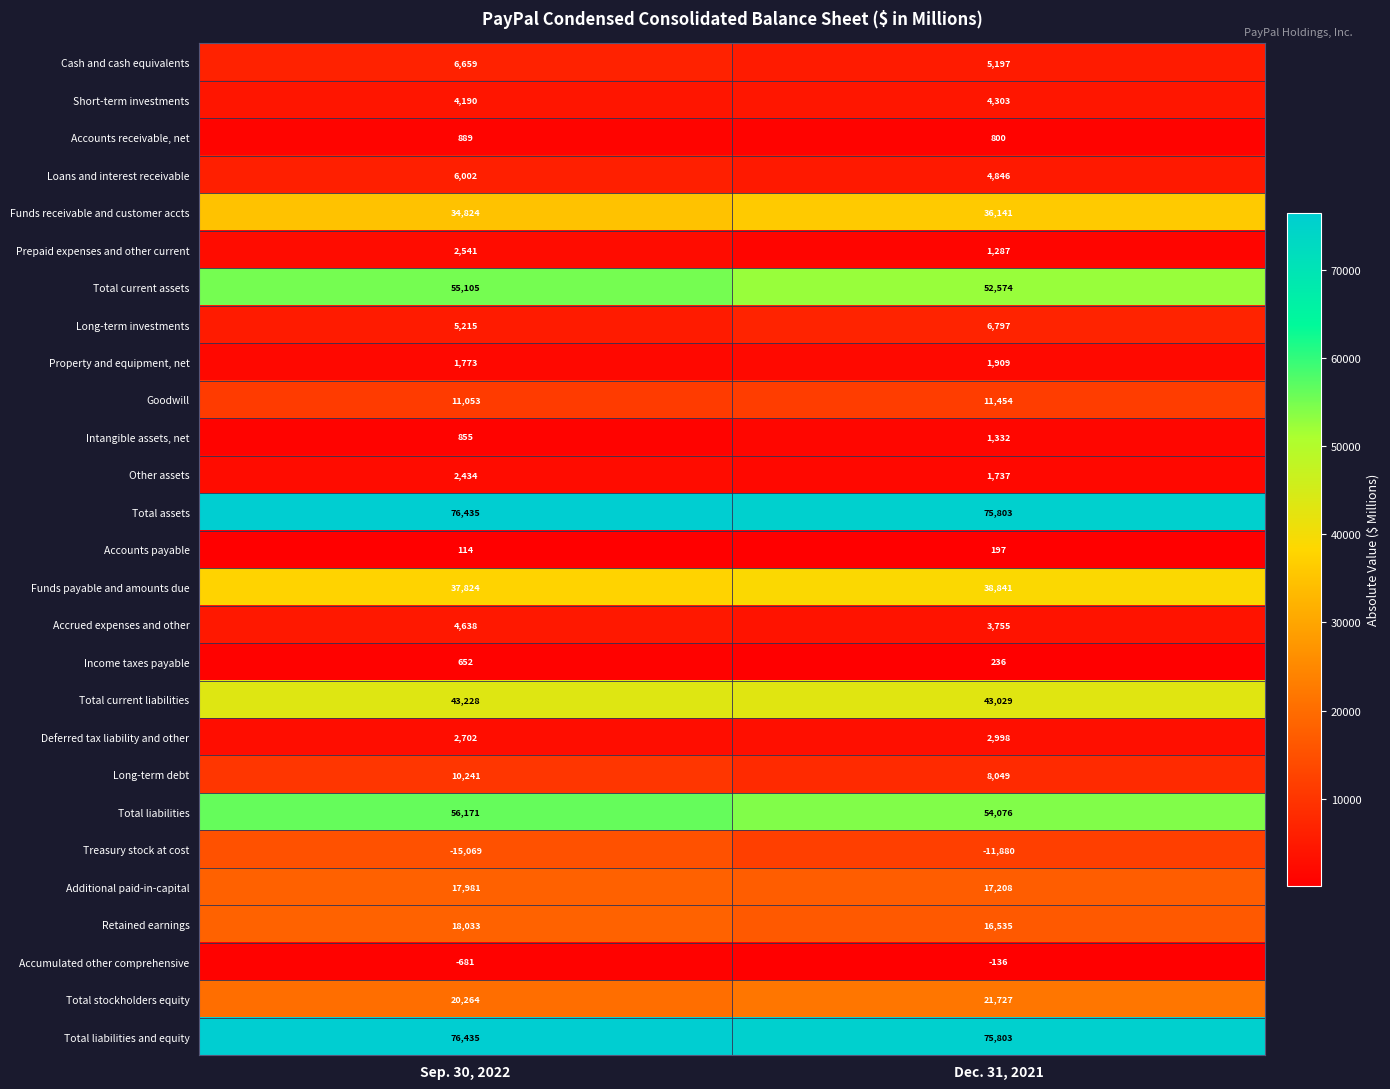

At which category is the sum across all series the highest?

Sep. 30, 2022